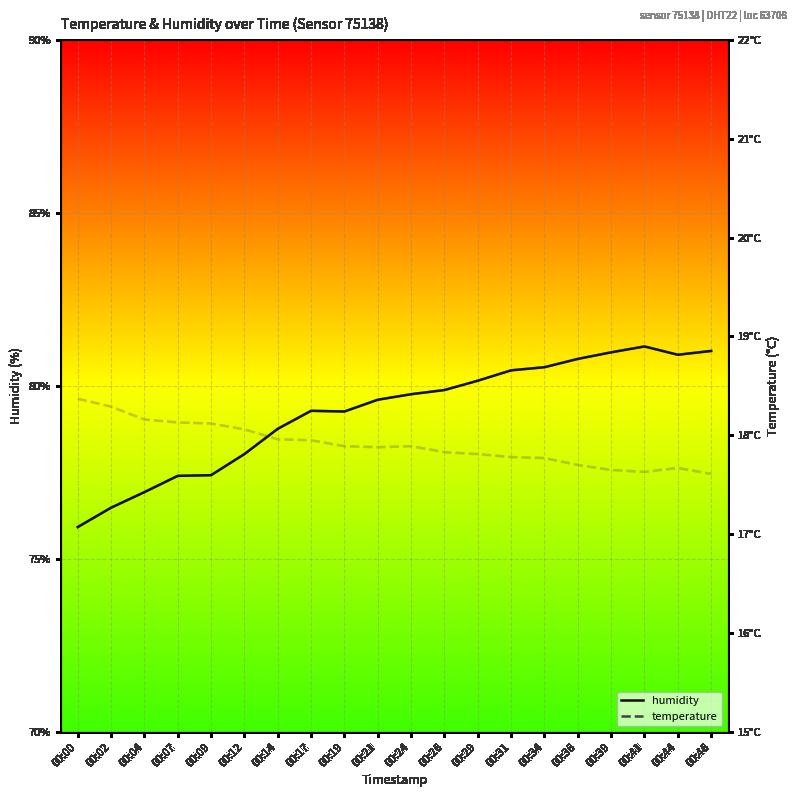

At which label is temperature closest to 17?

00:46